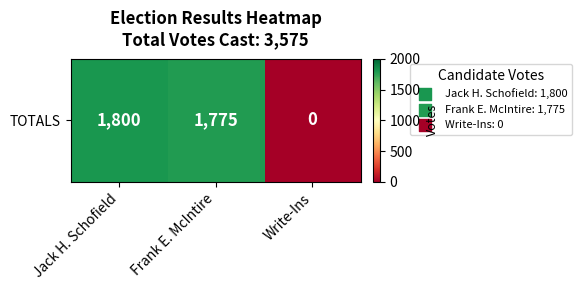

At which label is the value closest to 900?

Frank E. McIntire